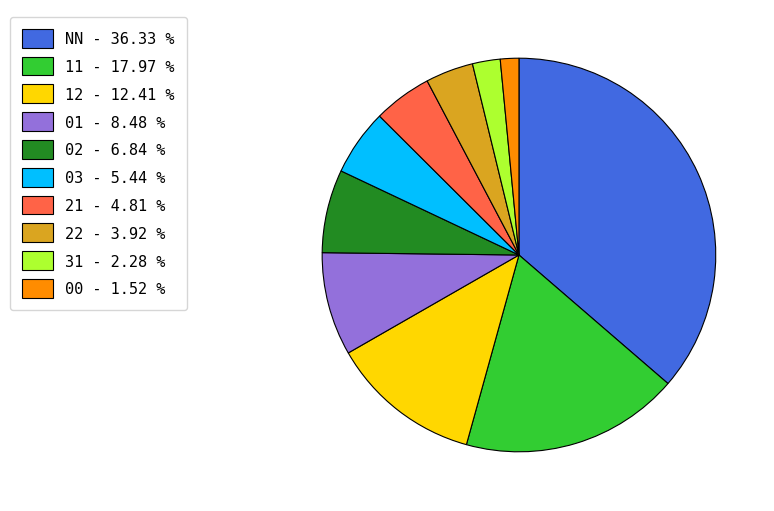

Combined, do 11 - 17.97 % and 21 - 4.81 % account for over 50%?

No